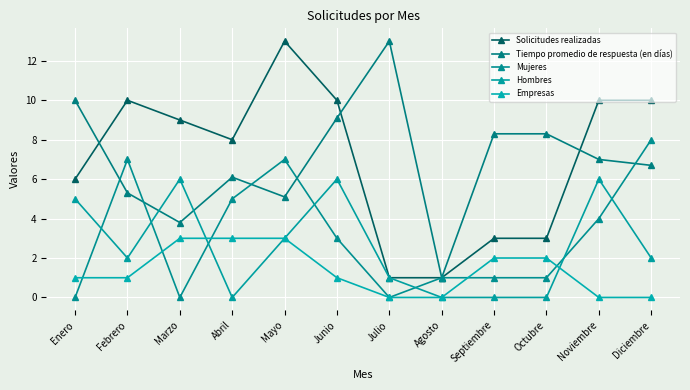

What is the difference between the highest and lowest values at Diciembre?

10.0